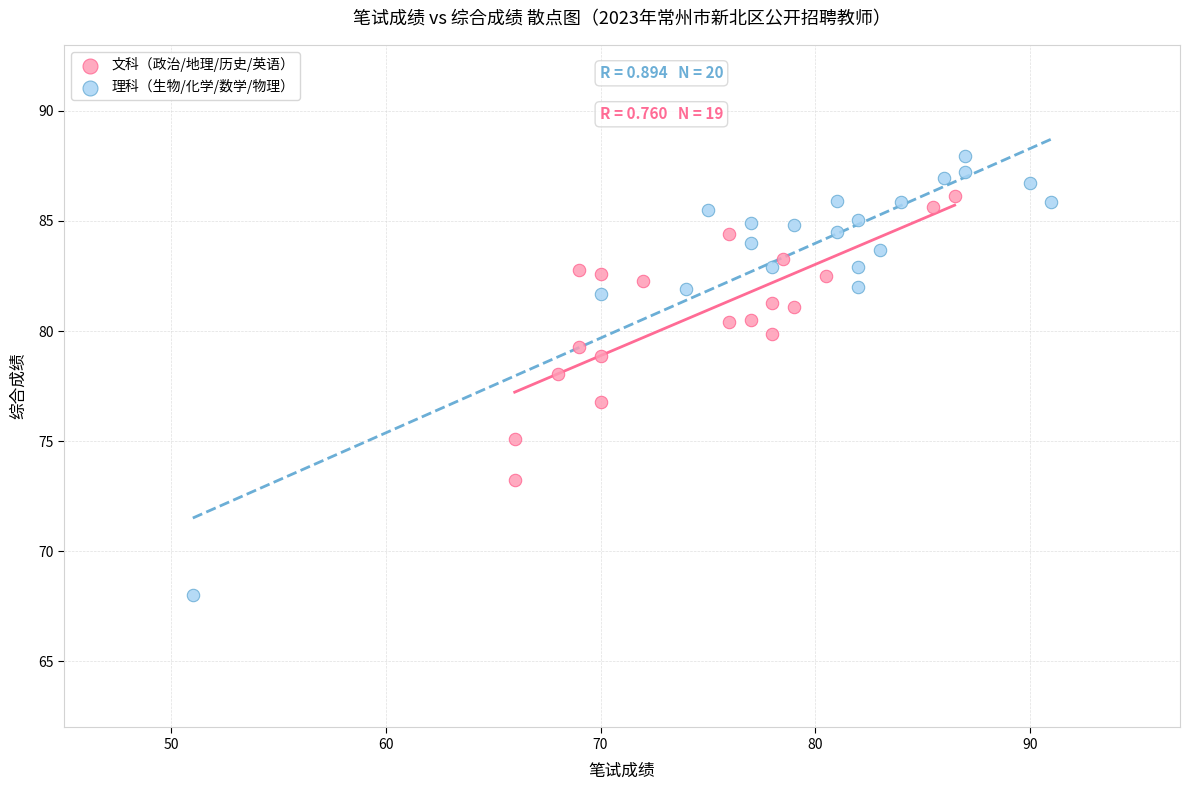

Which series contains the lowest Y value?

理科（生物/化学/数学/物理）